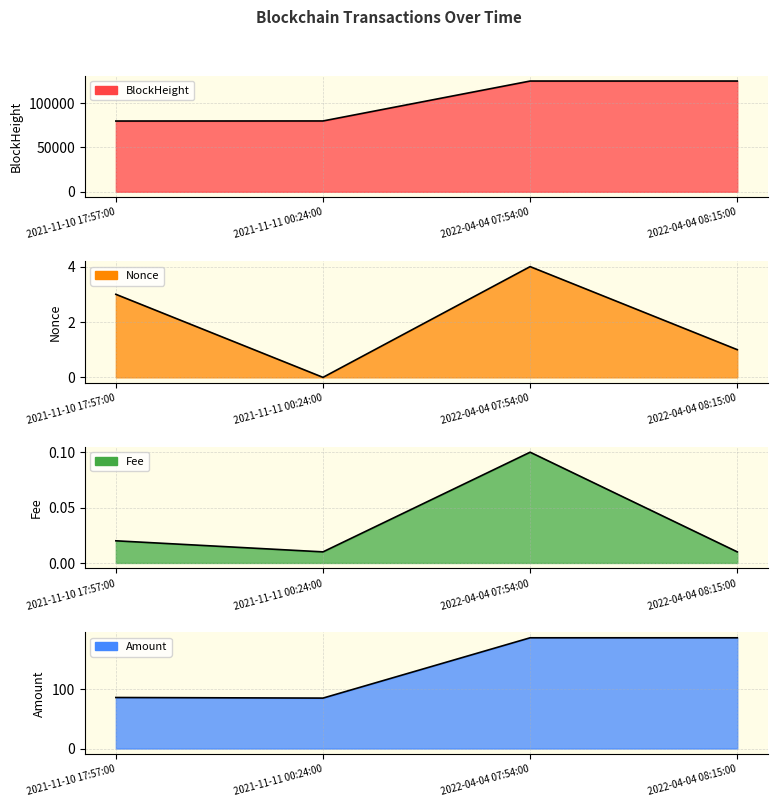

Is the value of BlockHeight at 2022-04-04 08:15:00 greater than the value of Nonce at 2022-04-04 07:54:00?

Yes